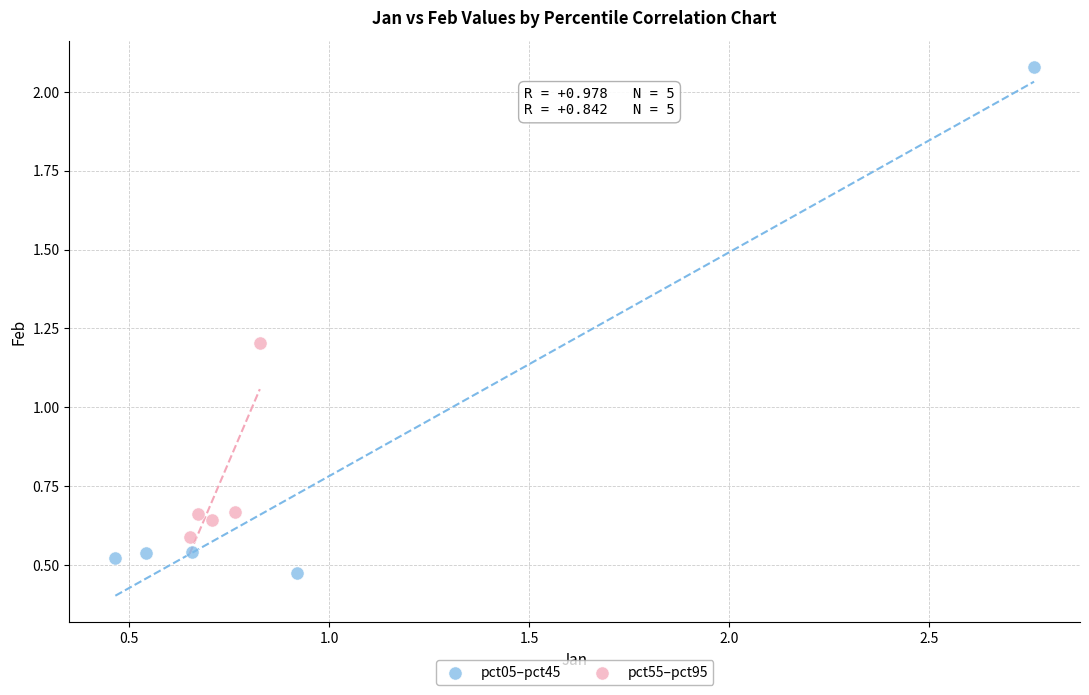

Which series has the largest Y range (max minus min)?

pct05–pct45